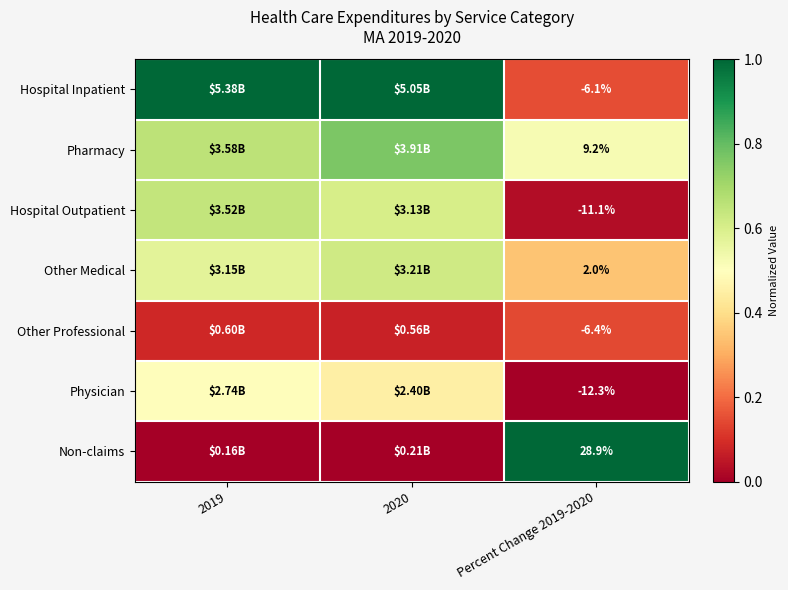

Rank the series at Percent Change 2019-2020 from highest to lowest value.

Non-claims, Pharmacy, Other Medical, Hospital Inpatient, Other Professional, Hospital Outpatient, Physician